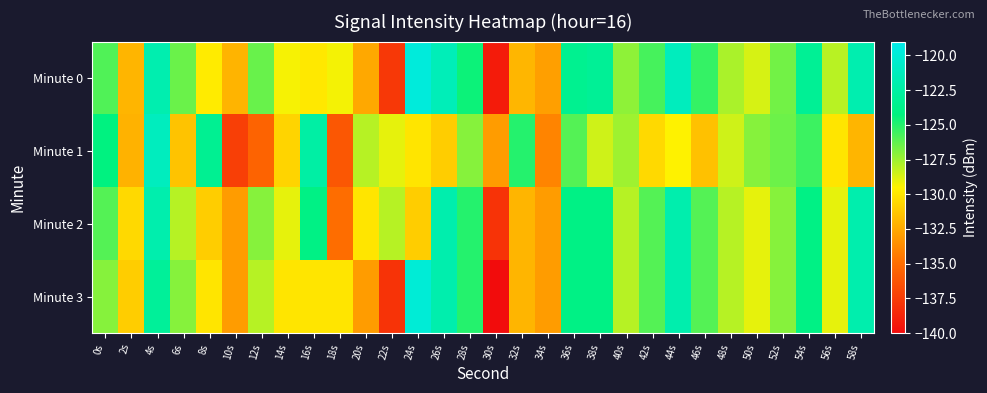

Reading right to left, extract all data points from this chart.

Minute 0: 58s=-121.9	56s=-128.1	54s=-123.2	52s=-126.6	50s=-128.7	48s=-127.8	46s=-125.3	44s=-121.3	42s=-125.7	40s=-127.2	38s=-123.1	36s=-123.4	34s=-132.9	32s=-131.9	30s=-139.2	28s=-124.5	26s=-121.5	24s=-119.8	22s=-137.7	20s=-132.5	18s=-129.3	16s=-129.9	14s=-129.3	12s=-126.4	10s=-132.0	8s=-129.8	6s=-126.4	4s=-121.9	2s=-132.0	0s=-125.9
Minute 1: 58s=-132.0	56s=-130.0	54s=-125.5	52s=-126.5	50s=-127.0	48s=-128.5	46s=-131.5	44s=-129.5	42s=-130.5	40s=-127.5	38s=-128.5	36s=-126.0	34s=-134.0	32s=-125.0	30s=-133.0	28s=-127.0	26s=-131.0	24s=-130.0	22s=-129.0	20s=-128.0	18s=-136.1	16s=-122.5	14s=-130.7	12s=-135.5	10s=-137.3	8s=-123.3	6s=-131.4	4s=-121.2	2s=-132.1	0s=-124.2
Minute 2: 58s=-122.0	56s=-129.0	54s=-124.0	52s=-127.0	50s=-129.0	48s=-128.0	46s=-126.0	44s=-122.0	42s=-126.0	40s=-128.0	38s=-124.0	36s=-124.0	34s=-133.0	32s=-132.0	30s=-138.0	28s=-125.0	26s=-122.0	24s=-131.0	22s=-128.0	20s=-130.0	18s=-135.0	16s=-124.0	14s=-129.0	12s=-127.0	10s=-133.0	8s=-131.0	6s=-128.0	4s=-122.0	2s=-130.5	0s=-126.0
Minute 3: 58s=-122.0	56s=-129.0	54s=-124.0	52s=-127.0	50s=-129.0	48s=-128.0	46s=-126.0	44s=-122.0	42s=-126.0	40s=-128.0	38s=-124.0	36s=-124.0	34s=-133.0	32s=-132.0	30s=-140.0	28s=-125.0	26s=-122.0	24s=-120.0	22s=-138.0	20s=-133.0	18s=-130.0	16s=-130.0	14s=-130.0	12s=-128.0	10s=-133.0	8s=-130.0	6s=-127.0	4s=-123.0	2s=-131.0	0s=-127.0